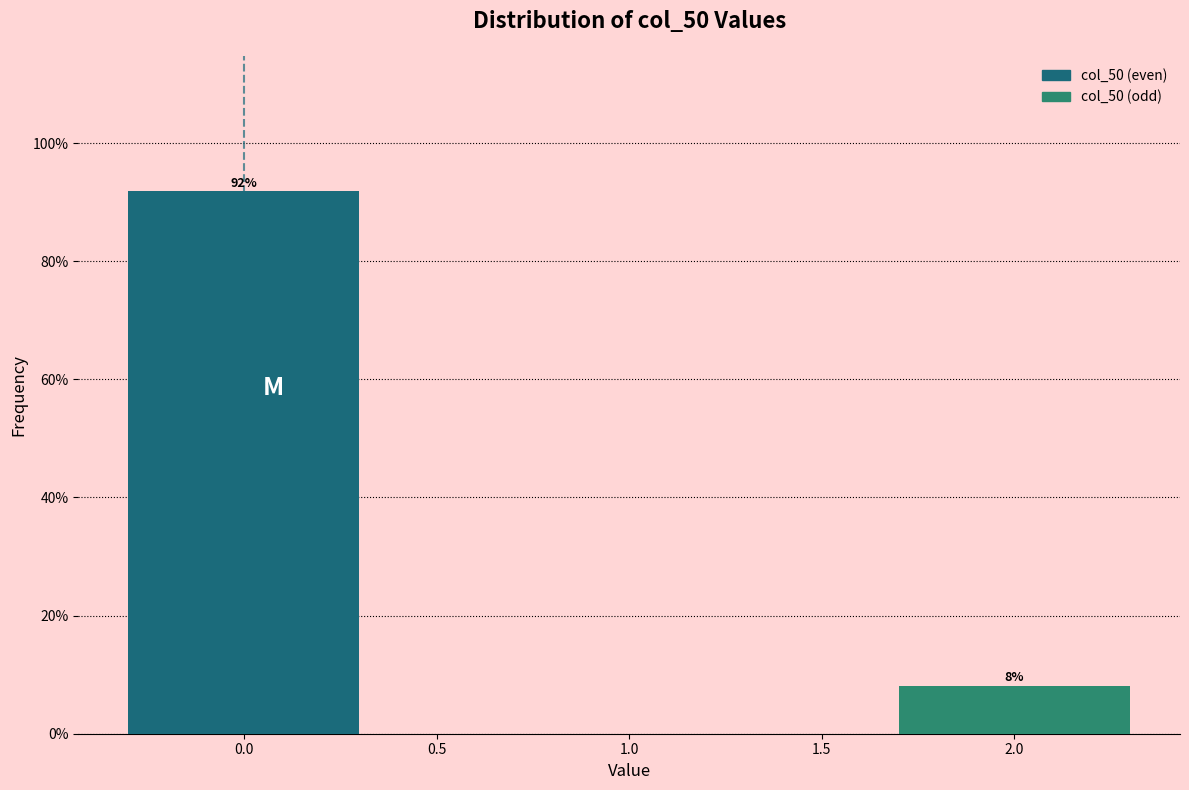

What is the sum of all values?

100.0